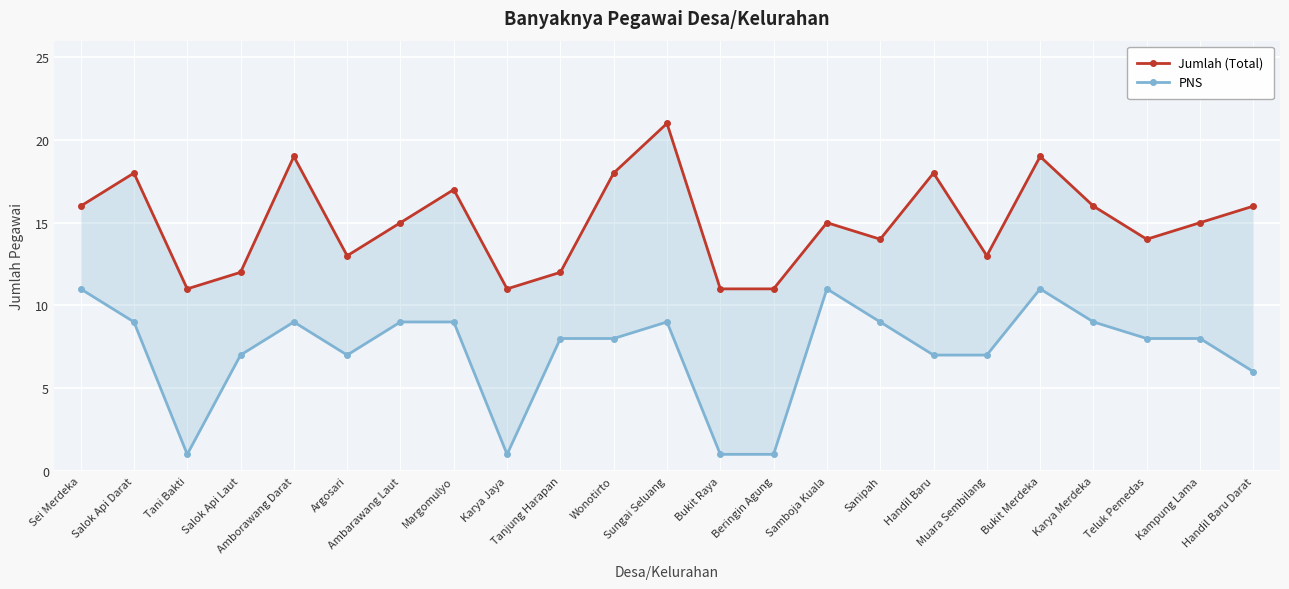

How many values in the PNS series are below 8?

9